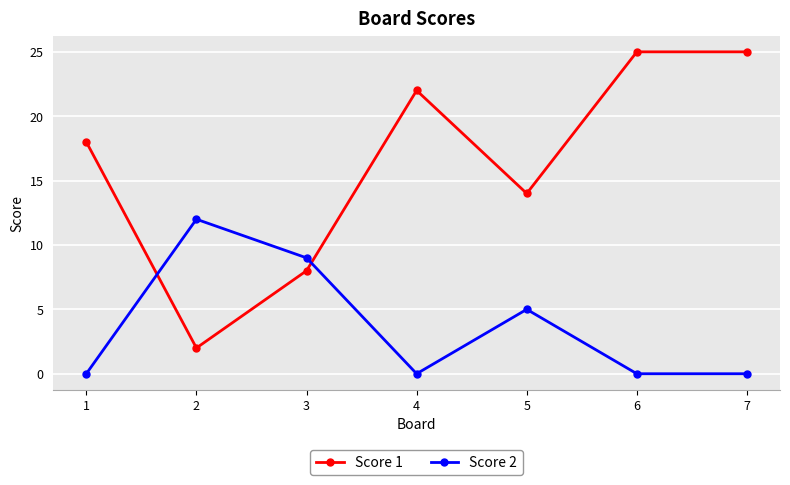

Rank the series by their average value, from highest to lowest.

Score 1, Score 2